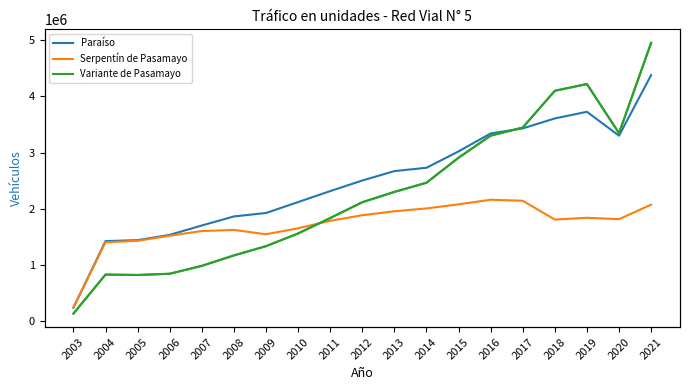

What is the greatest value displayed?

4953216